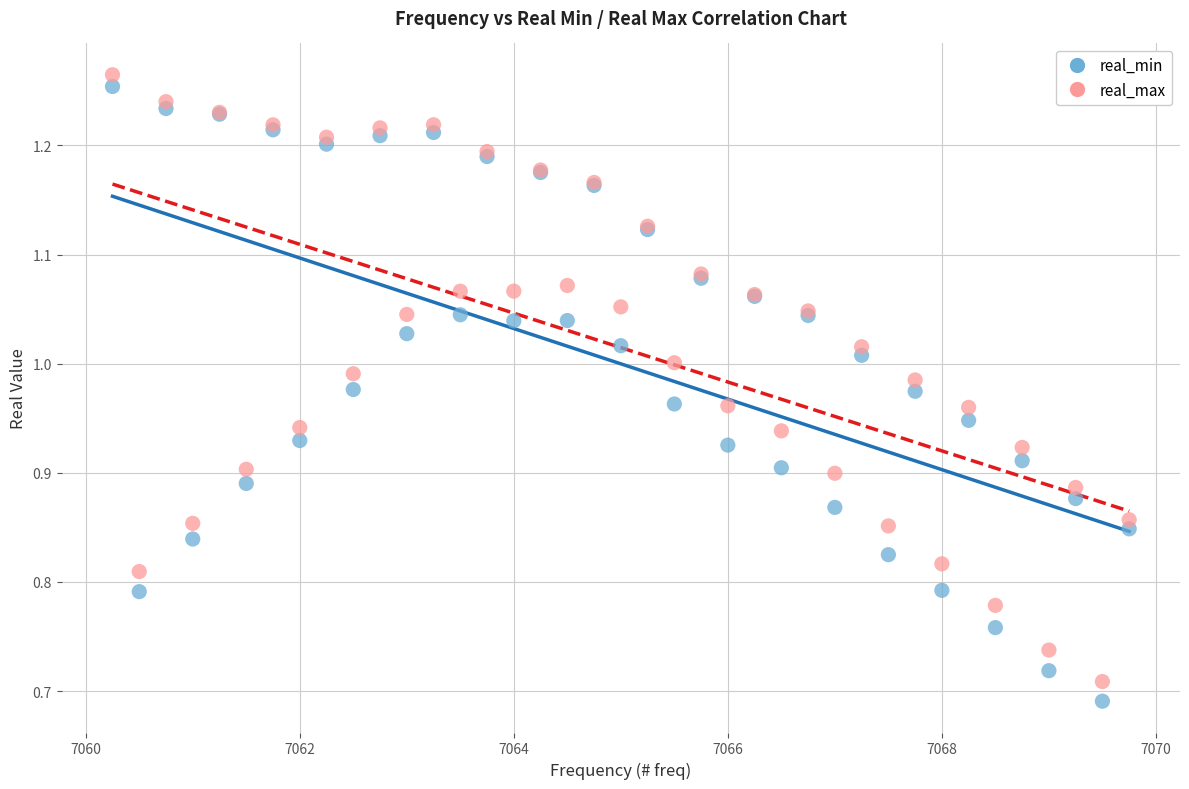

What are all the series names shown in the legend?

real_min, real_max